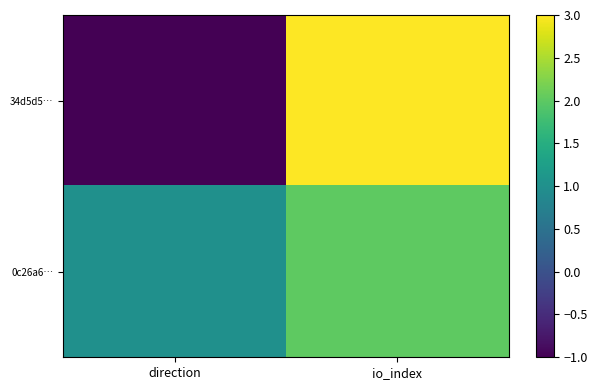

Reading left to right, what are all the values shown in this chart?

34d5d5…: direction=-1	io_index=3
0c26a6…: direction=1	io_index=2